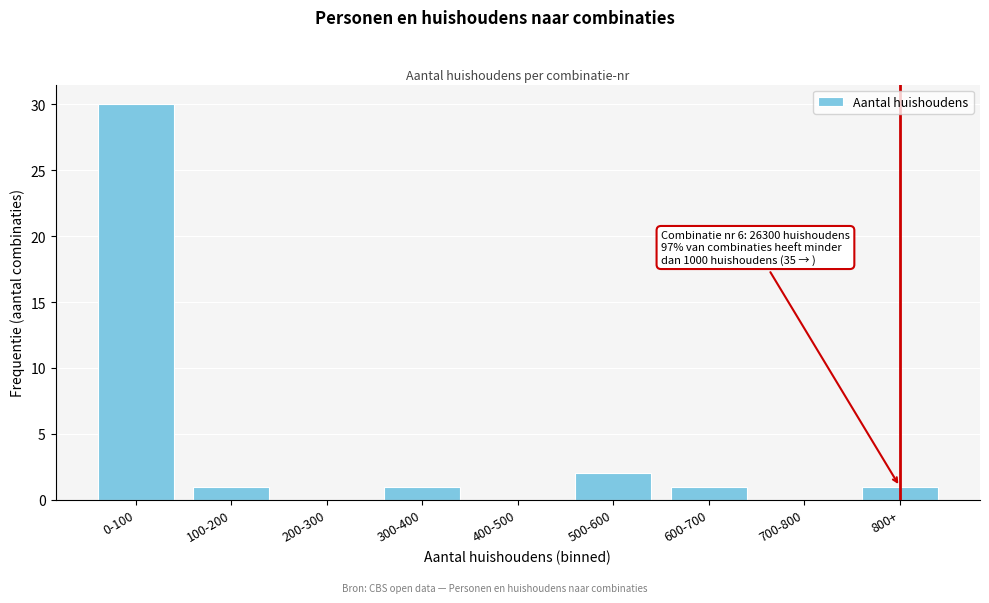

Reading left to right, extract all data points from this chart.

0-100=30	100-200=1	200-300=0	300-400=1	400-500=0	500-600=2	600-700=1	700-800=0	800+=1